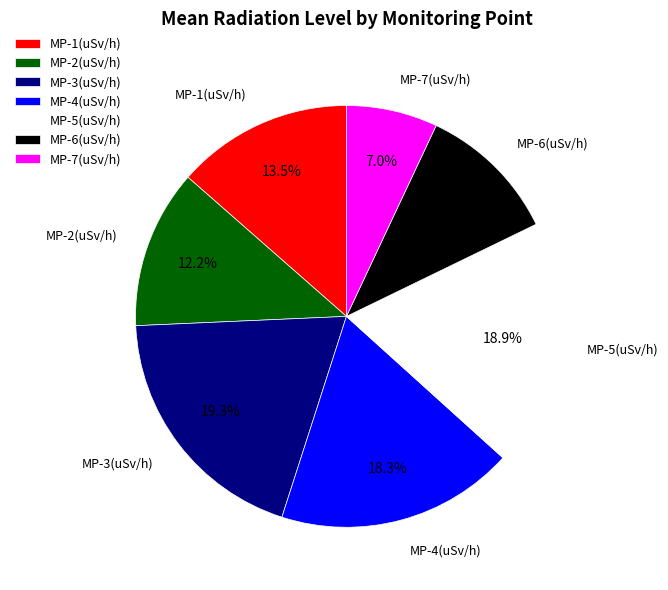

Which has a higher value, MP-4(uSv/h) or MP-2(uSv/h)?

MP-4(uSv/h)